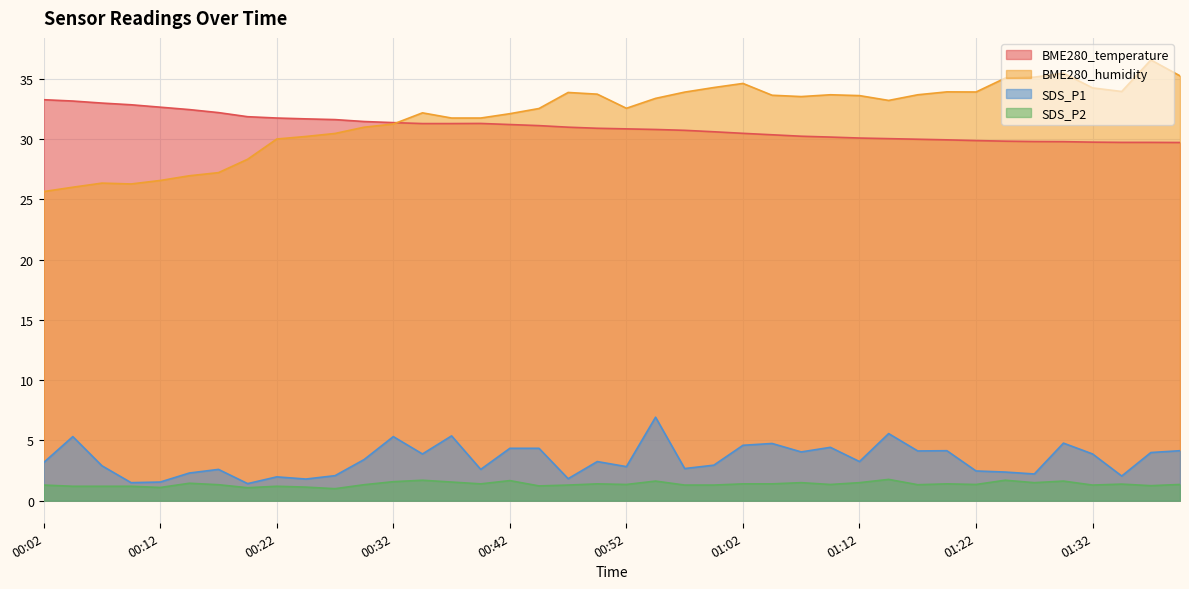

The BME280_humidity series shows 33.7 at 01:10. True or false?

True